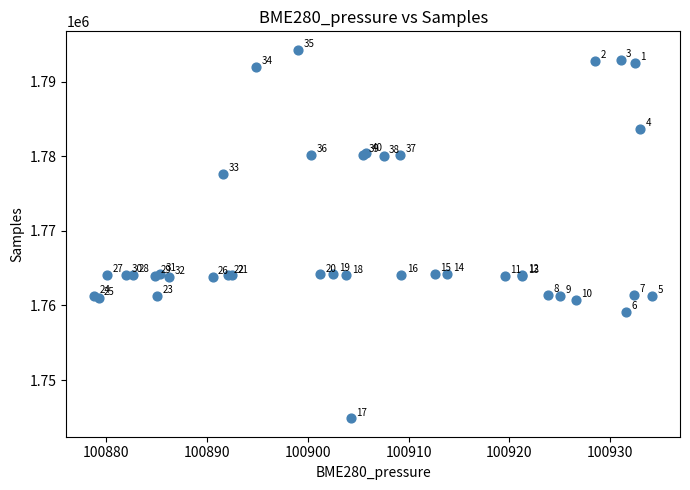

What Y value in the scatter plot is closest to 1769573?

1764214